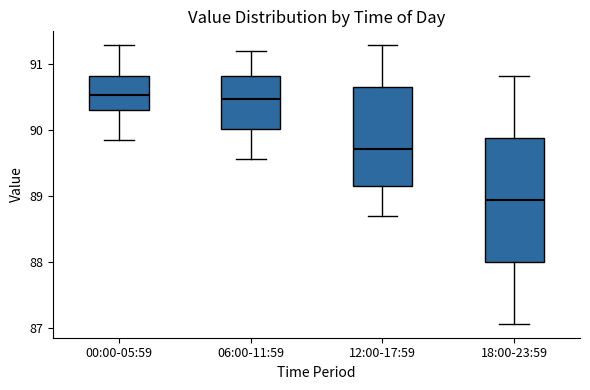

Reading left to right, transcribe this box plot: for each box, give where its median line is, the range the box spans, and where its two whiskers end, as read against the y-axis. The values are not printed on the chart, so give them approximately, as read against the axis.

00:00-05:59: median 90.5, box 90.3 to 90.8, whiskers 89.9 to 91.3
06:00-11:59: median 90.5, box 90.0 to 90.8, whiskers 89.6 to 91.2
12:00-17:59: median 89.7, box 89.1 to 90.6, whiskers 88.7 to 91.3
18:00-23:59: median 88.9, box 88.0 to 89.9, whiskers 87.1 to 90.8